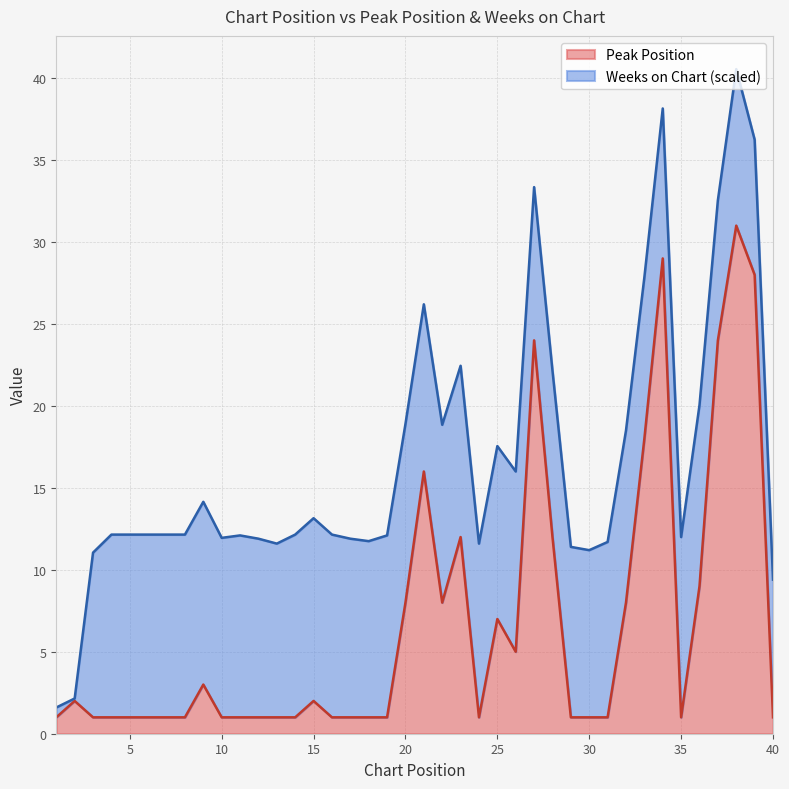

Which label corresponds to the largest value in the chart?

38